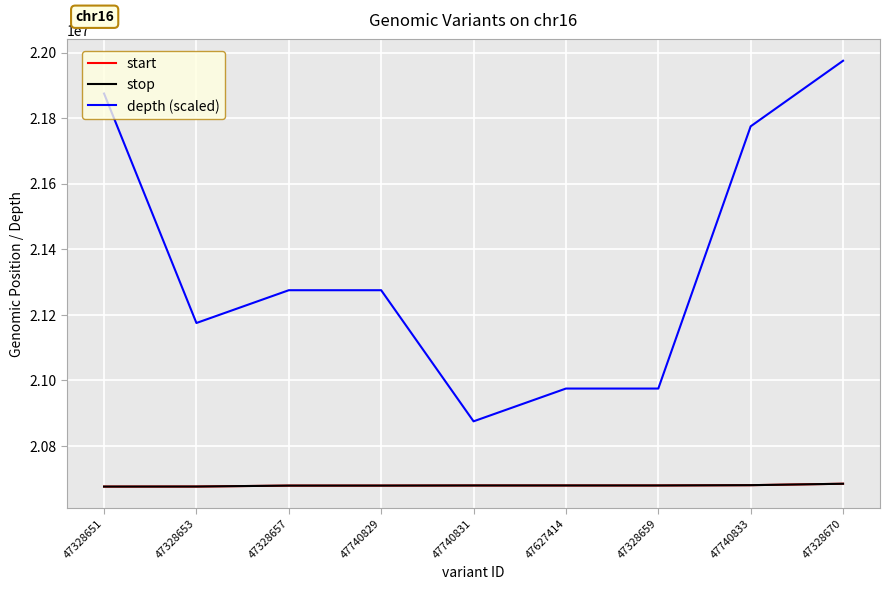

How many lines are shown in the chart?

3